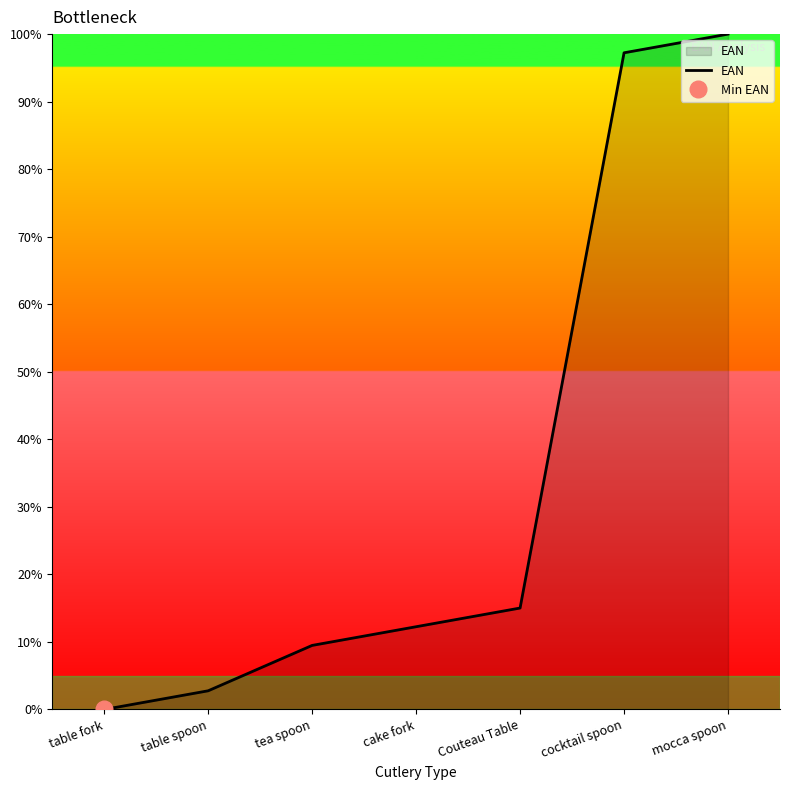

At which category does the chart reach its minimum across all series?

table fork